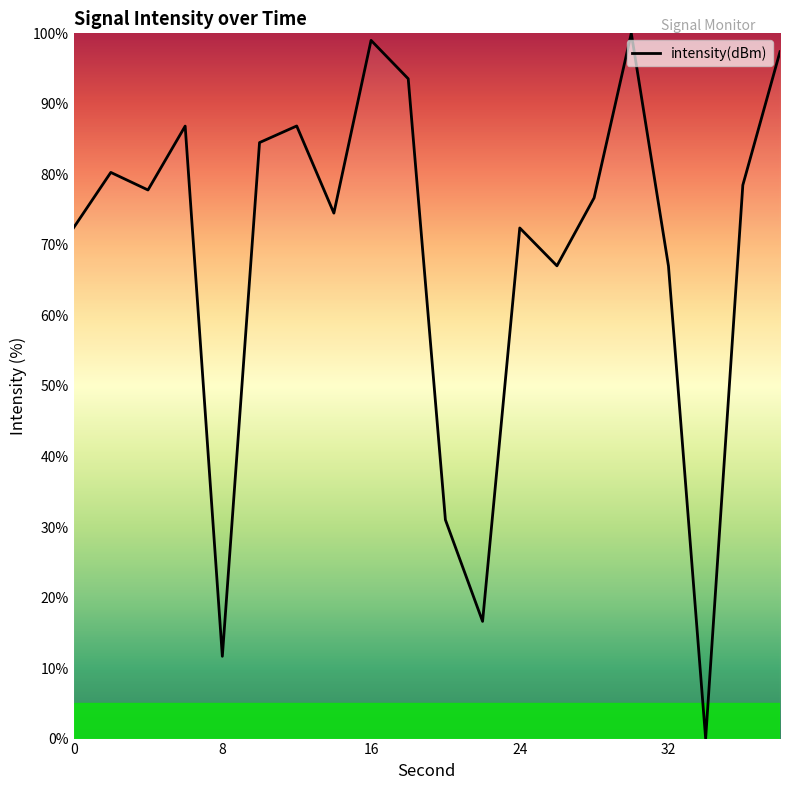

What is the greatest value displayed?

100.0